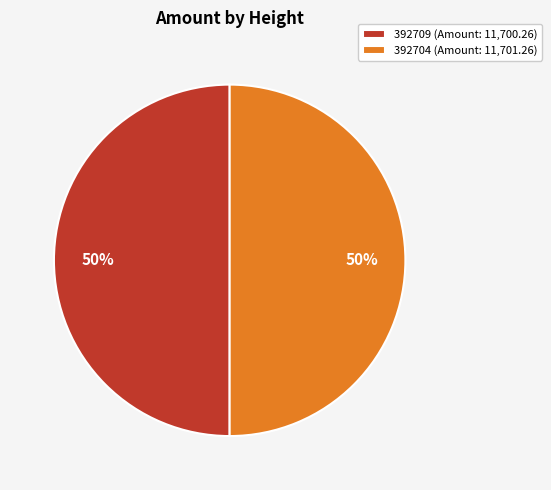

How many segments does this pie chart have?

2